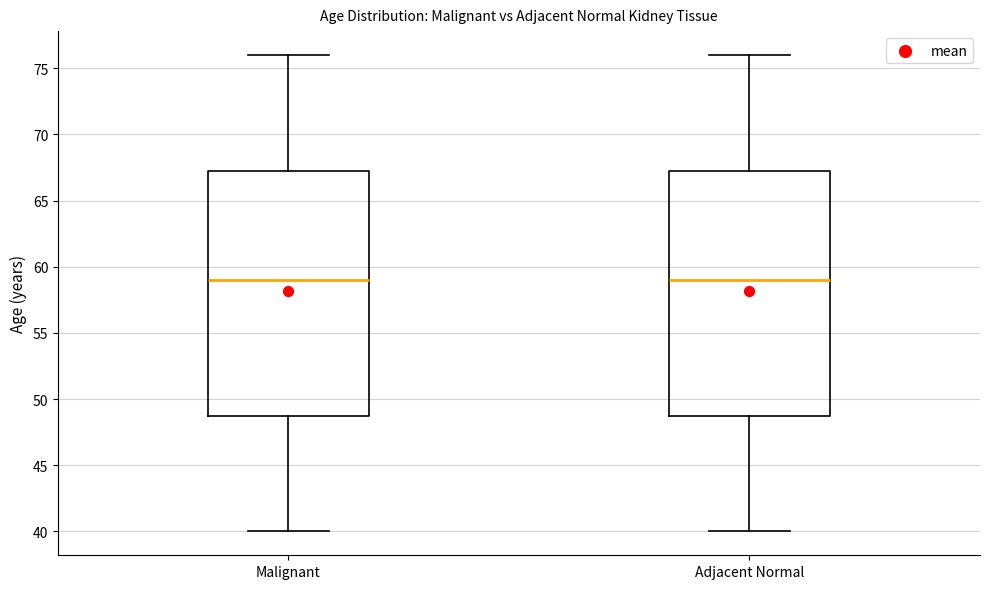

Reading left to right, read every box against the y-axis: the position of its median line, the range the box covers, and the ends of its whiskers. The values are not printed on the chart, so give them approximately, as read against the axis.

Malignant: median 59.0, box 49.0 to 67.5, whiskers 40.0 to 76.0
Adjacent Normal: median 59.0, box 49.0 to 67.5, whiskers 40.0 to 76.0